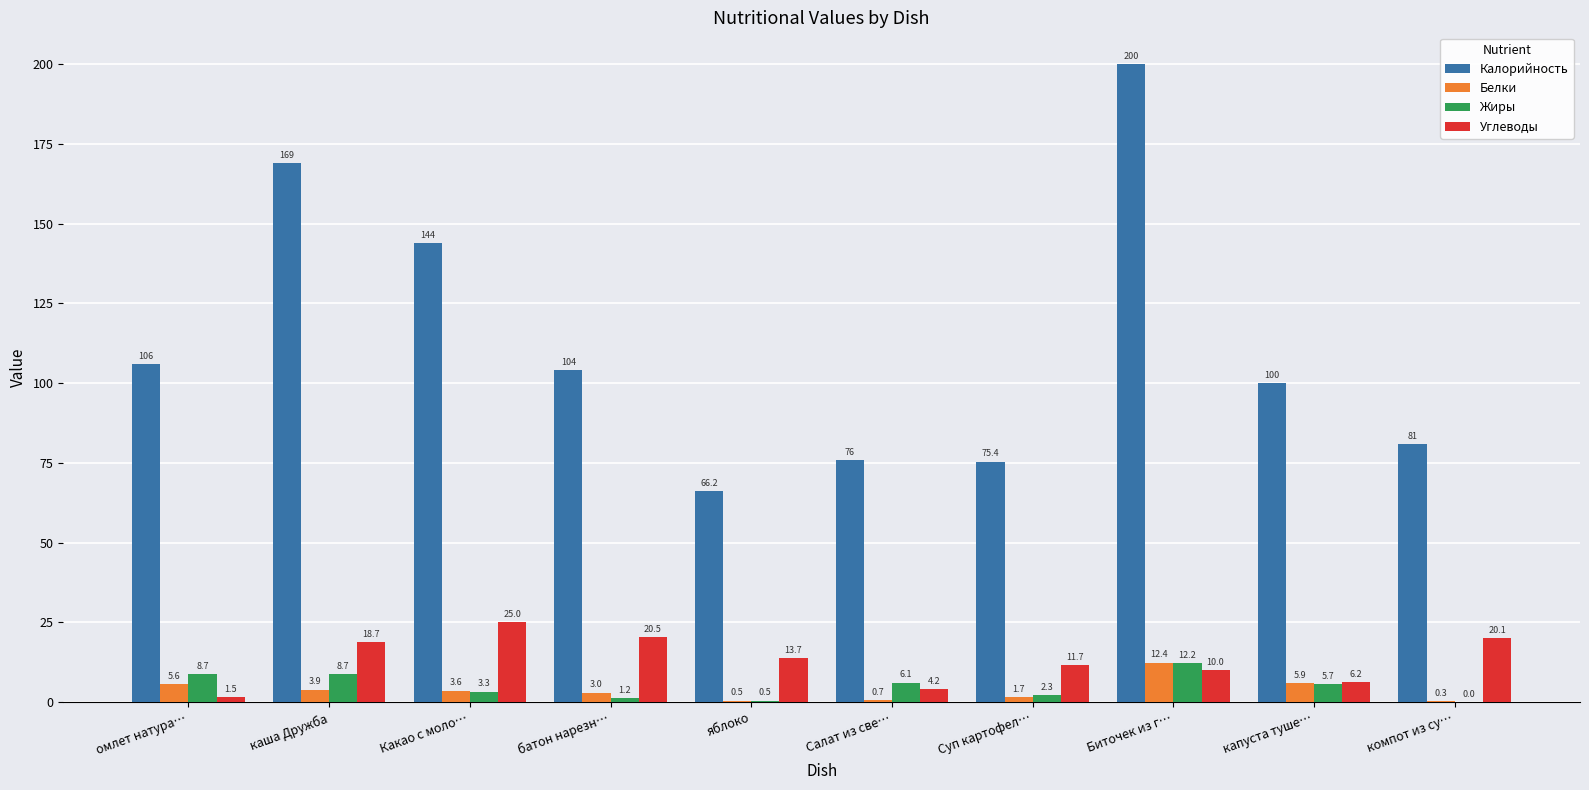

Is it true that Белки equals 3.6 at Какао с моло…?

True